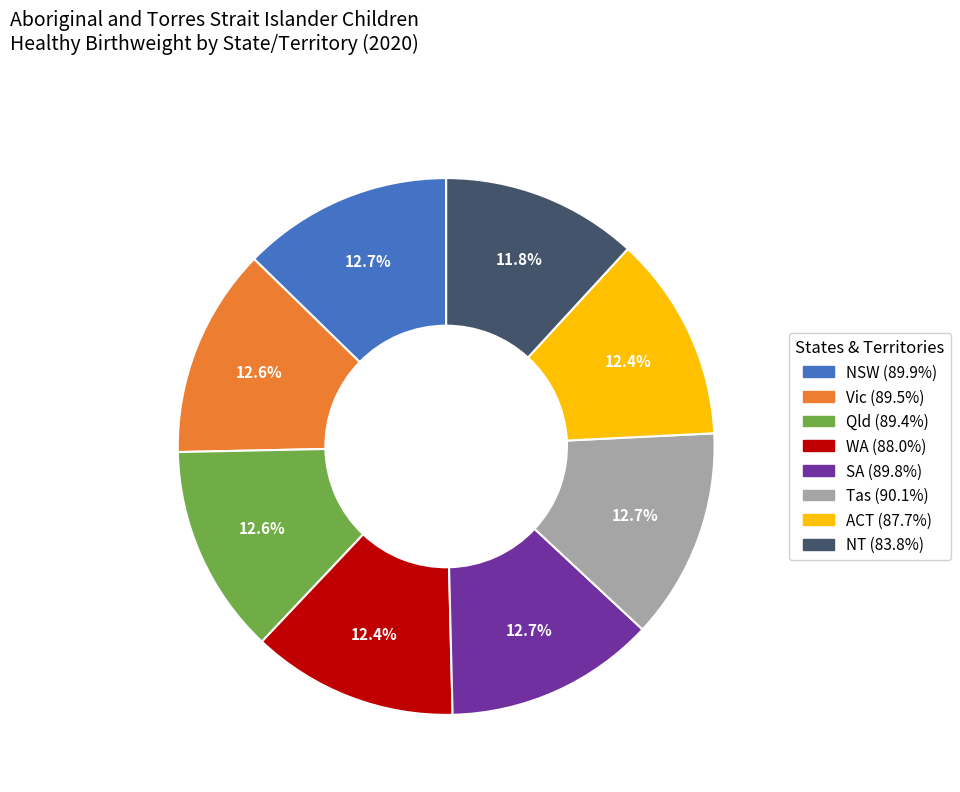

Is NT the majority of the pie?

No